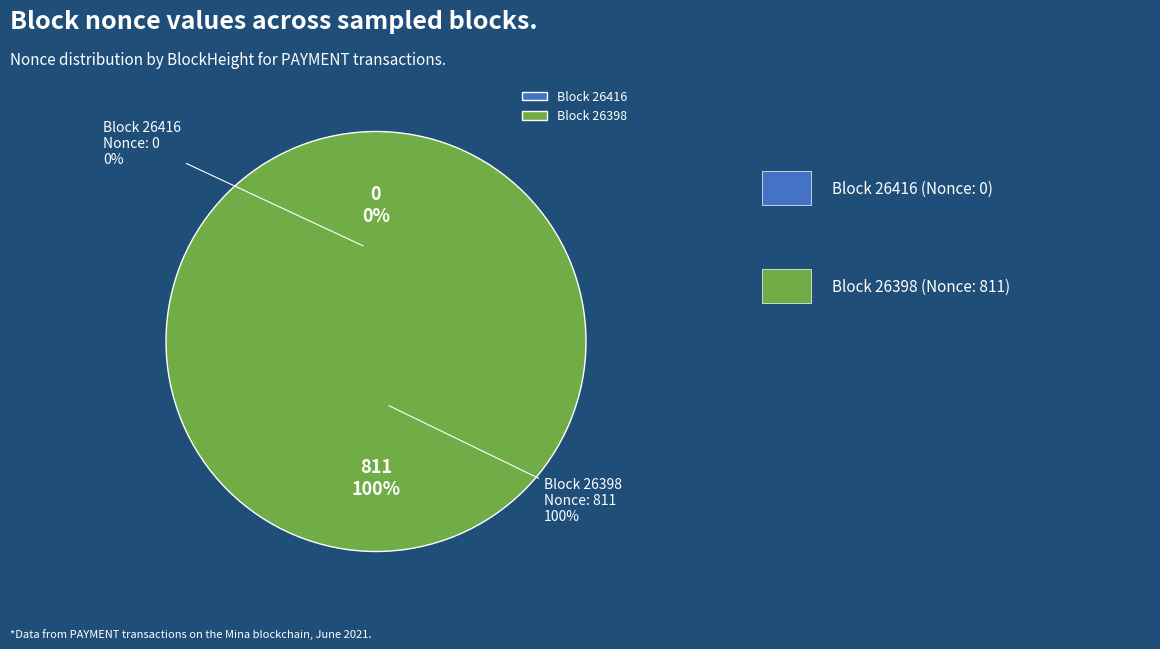

Which category has the biggest portion of the pie?

26398